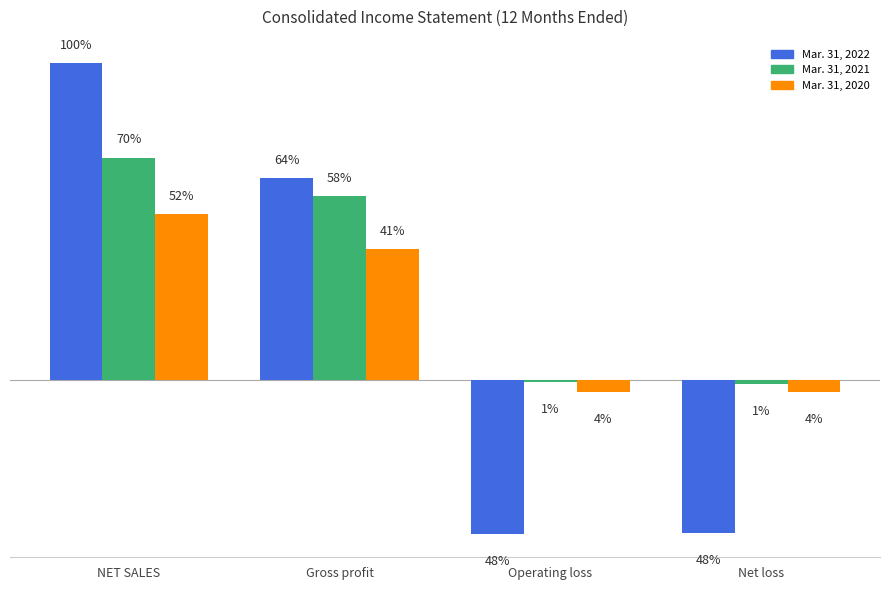

What is the sum of the Mar. 31, 2020 values at Gross profit and Operating loss?

877107